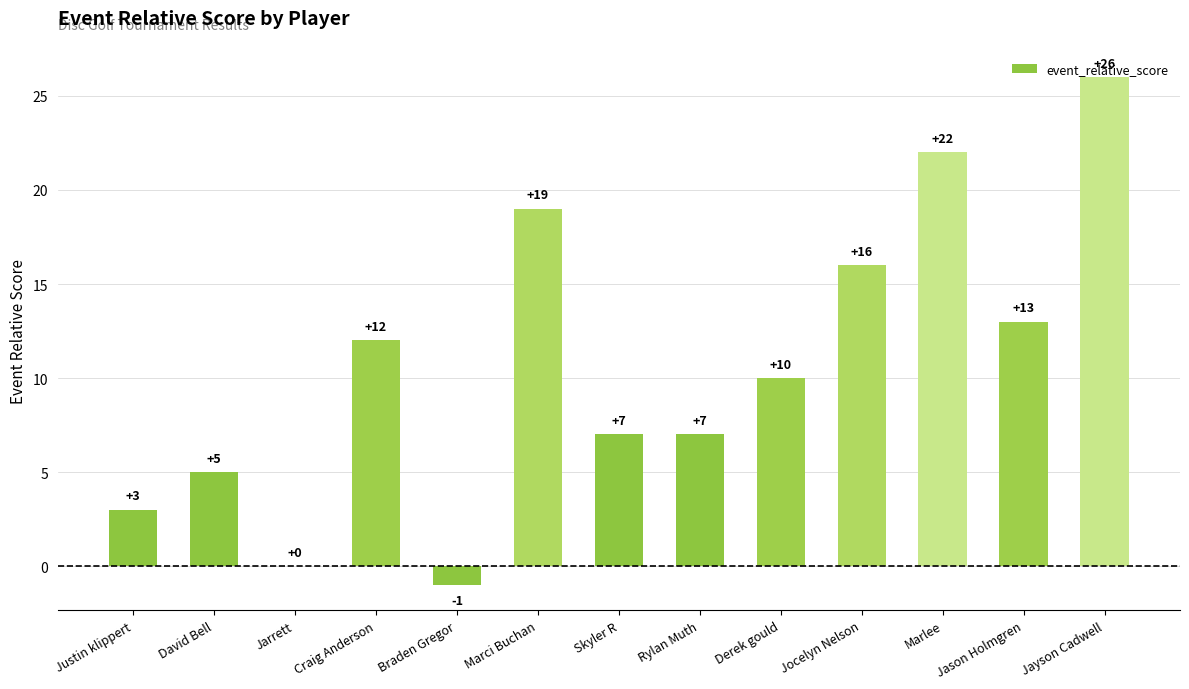

Count the number of data series in this chart.

1